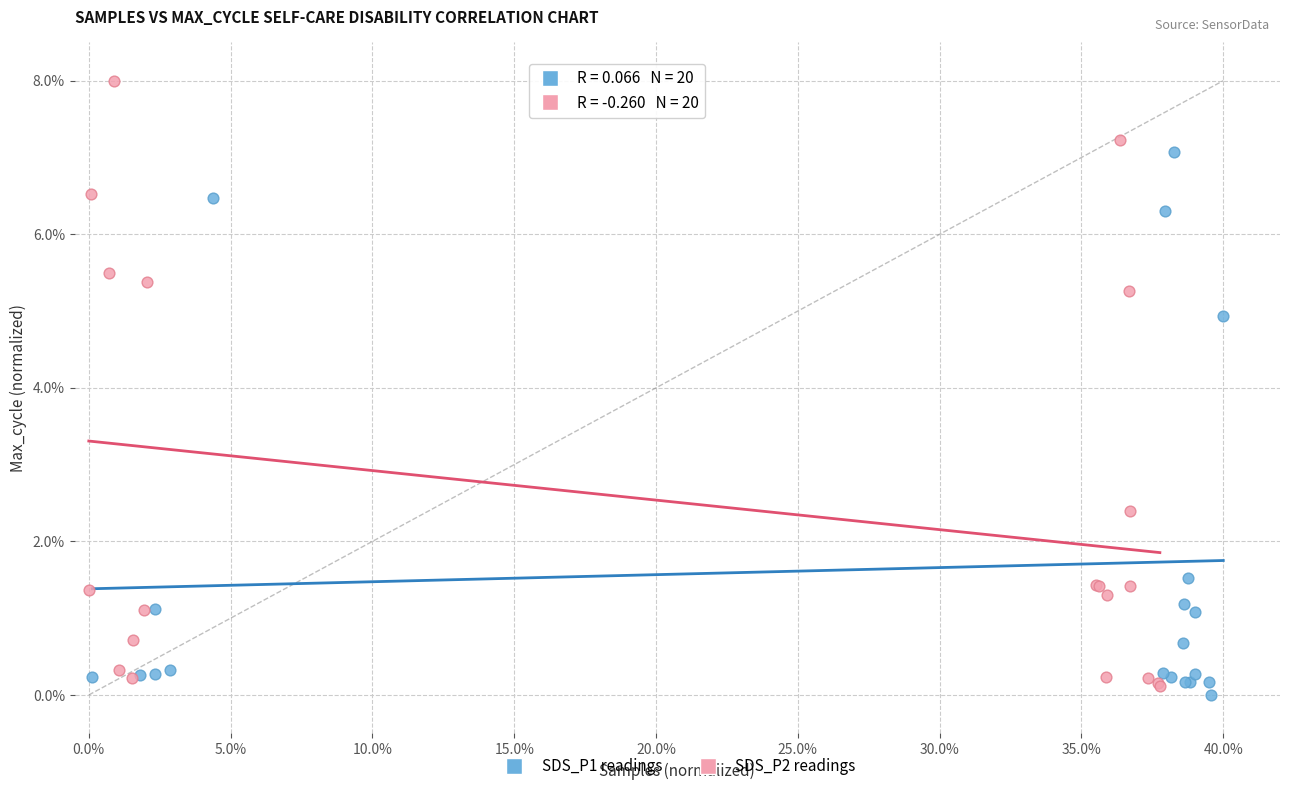

What are all the series names shown in the legend?

SDS_P1 readings, SDS_P2 readings